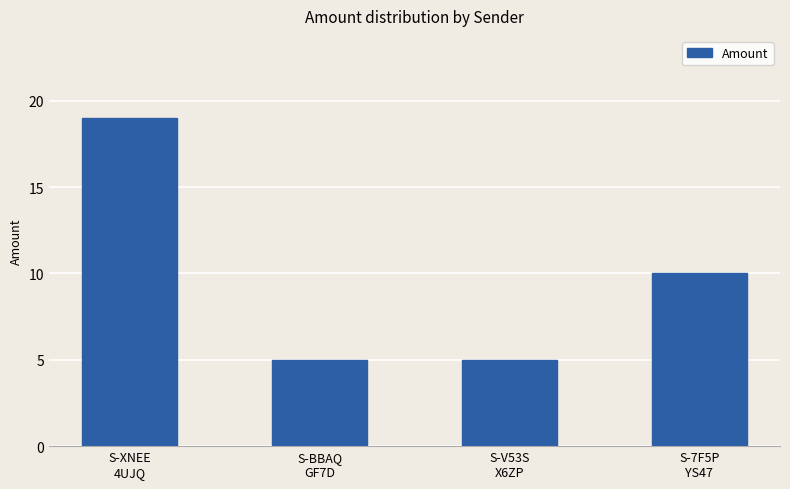

What is the label of the 1st bar from the left?

S-XNEE
4UJQ